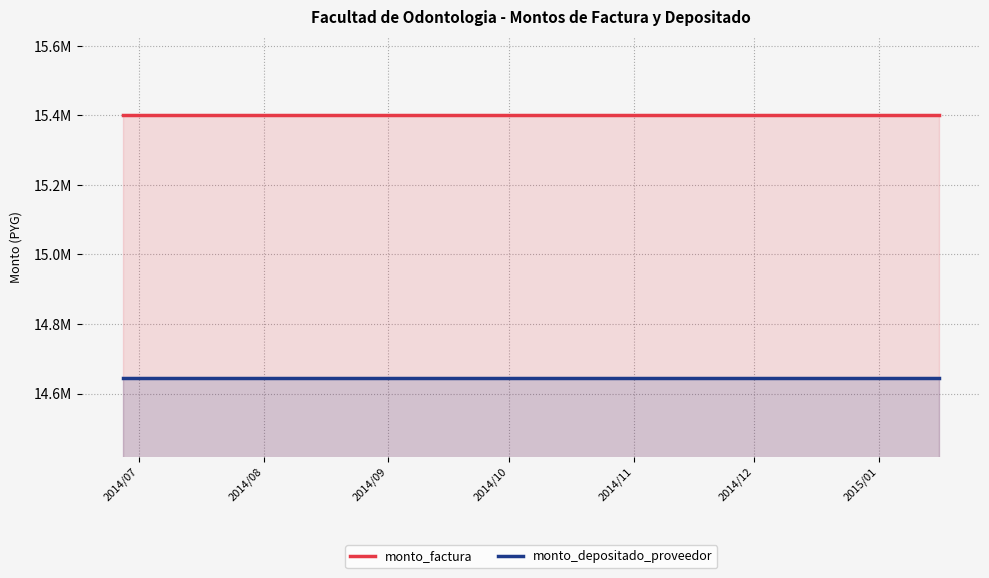

What is the average value of the monto_depositado_proveedor series?

14645120